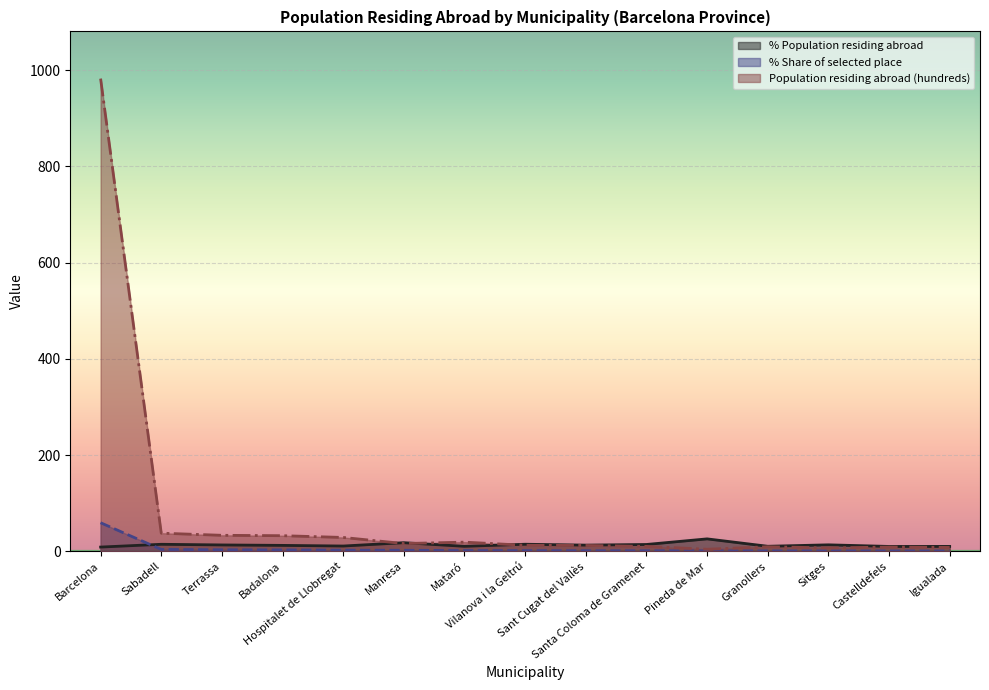

What are all the series names shown in the legend?

% Population residing abroad, % Share of selected place, Population residing abroad (hundreds)